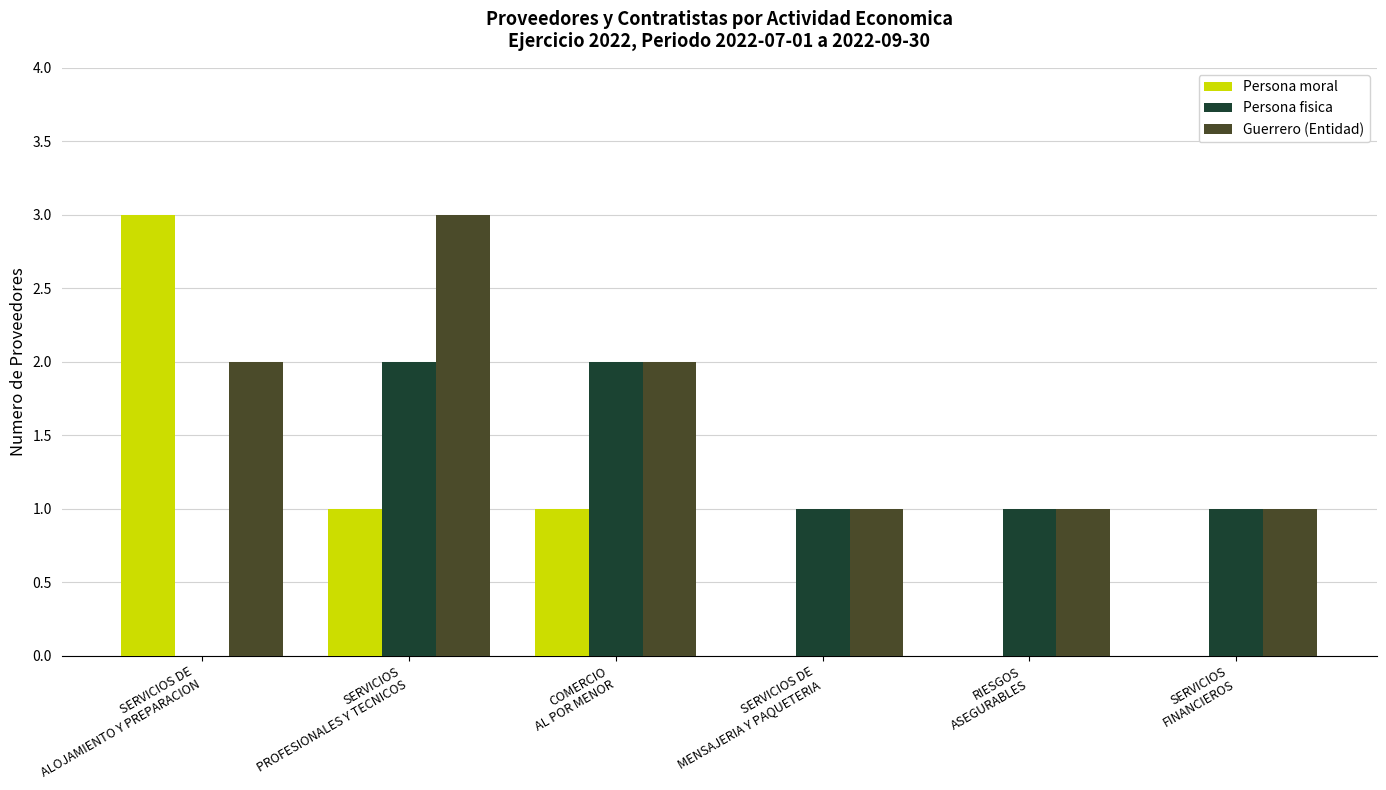

What is the maximum value shown in the chart?

3